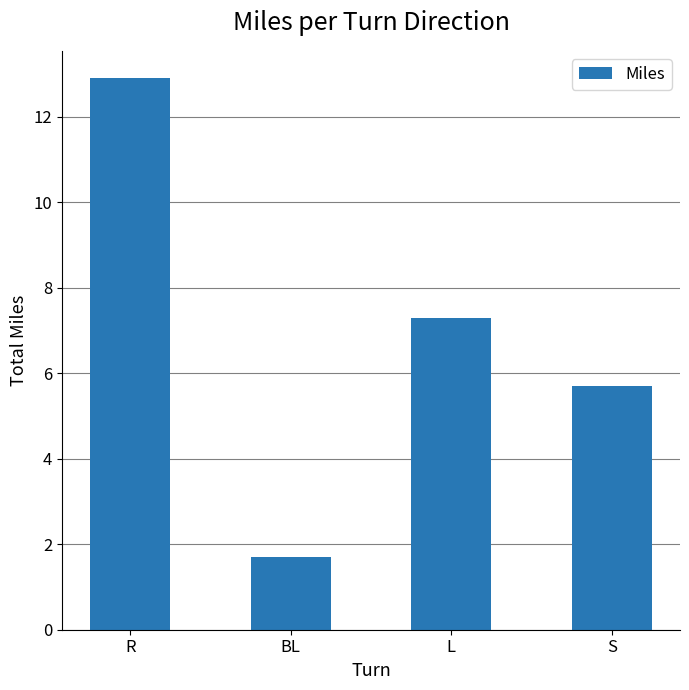

The value at BL is 1.7. True or false?

True